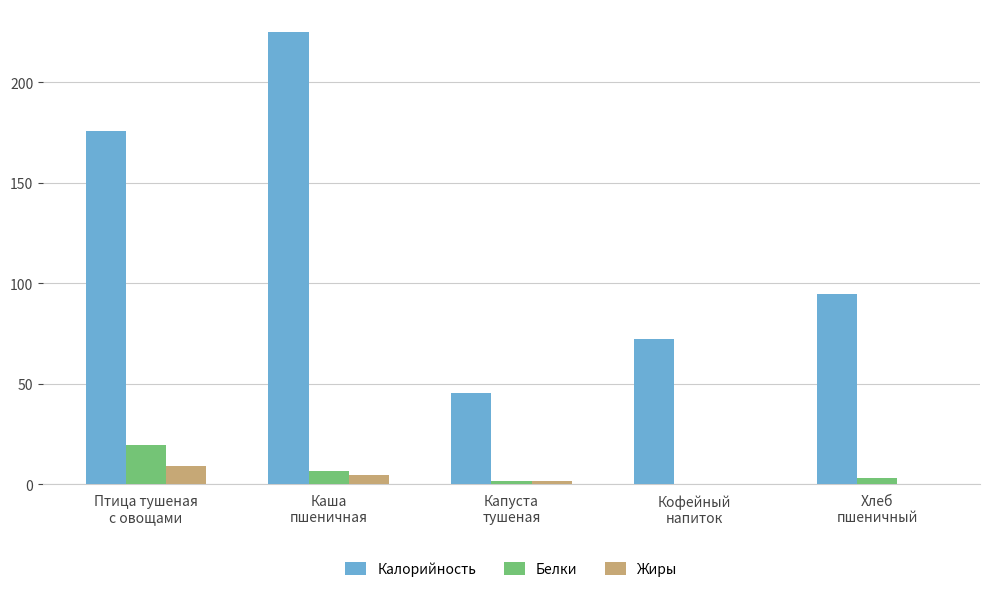

What are all the series names shown in the legend?

Калорийность, Белки, Жиры